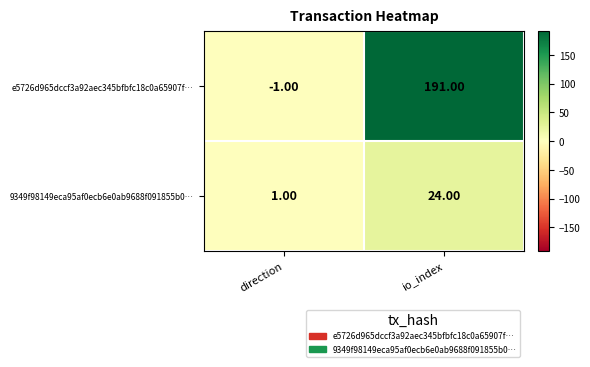

At how many categories does at least one series exceed 163?

1